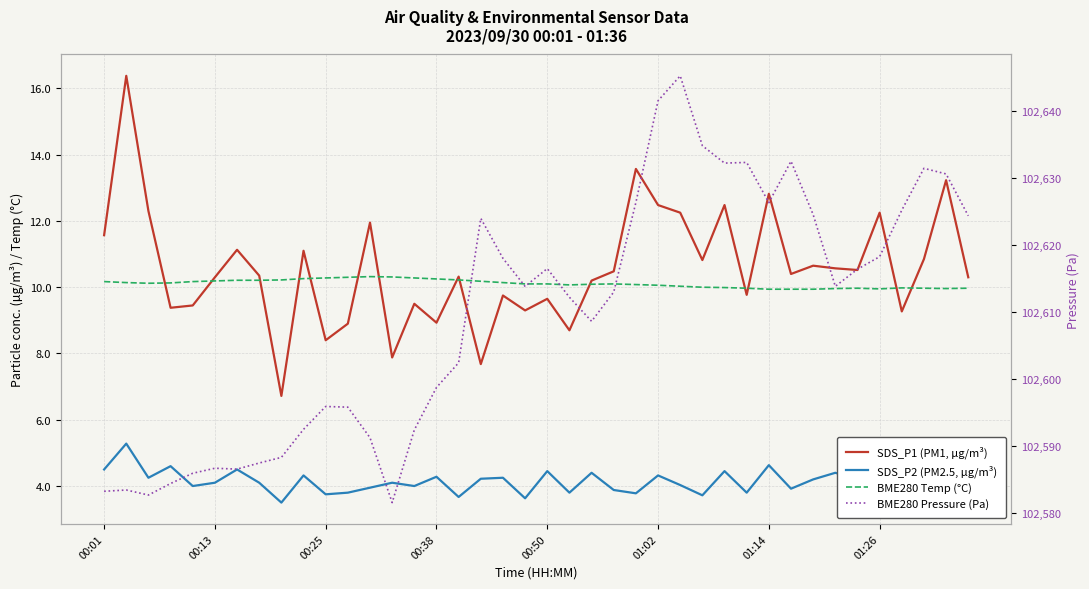

What is the difference between the second highest and second lowest values in the SDS_P2 (PM2.5, µg/m³) series?

1.3